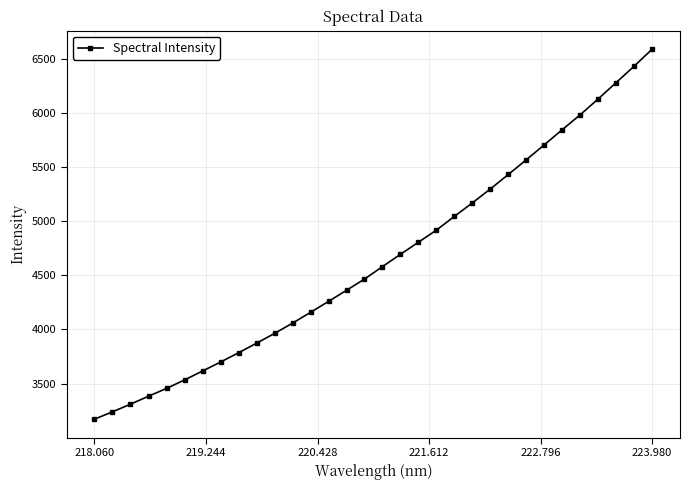

What is the difference between the second highest and second lowest values?

3193.8